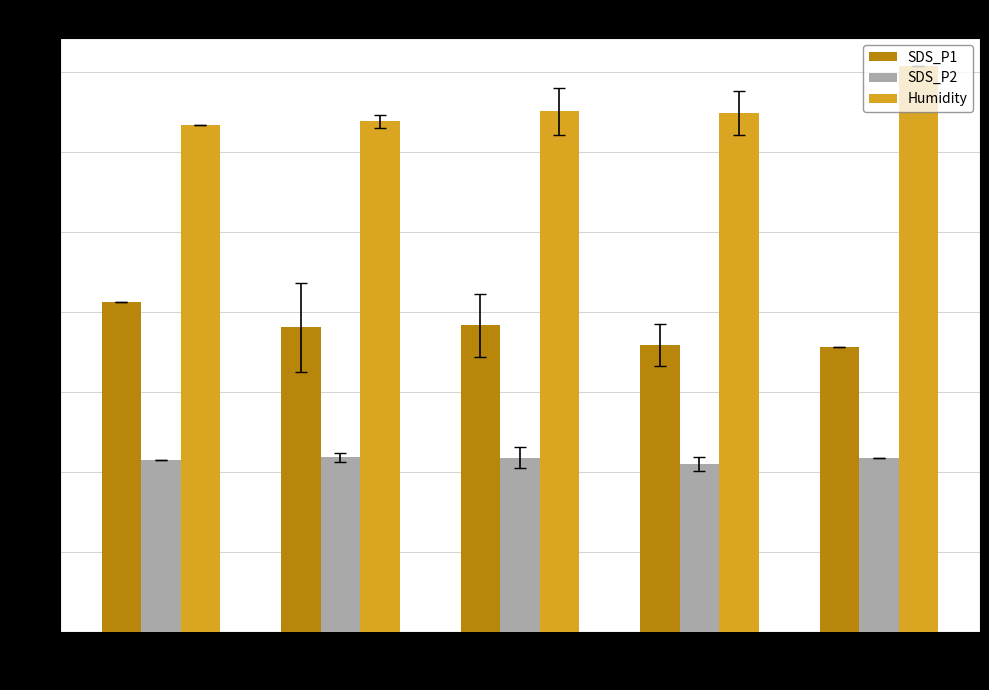

At how many categories does at least one series exceed 62?

5